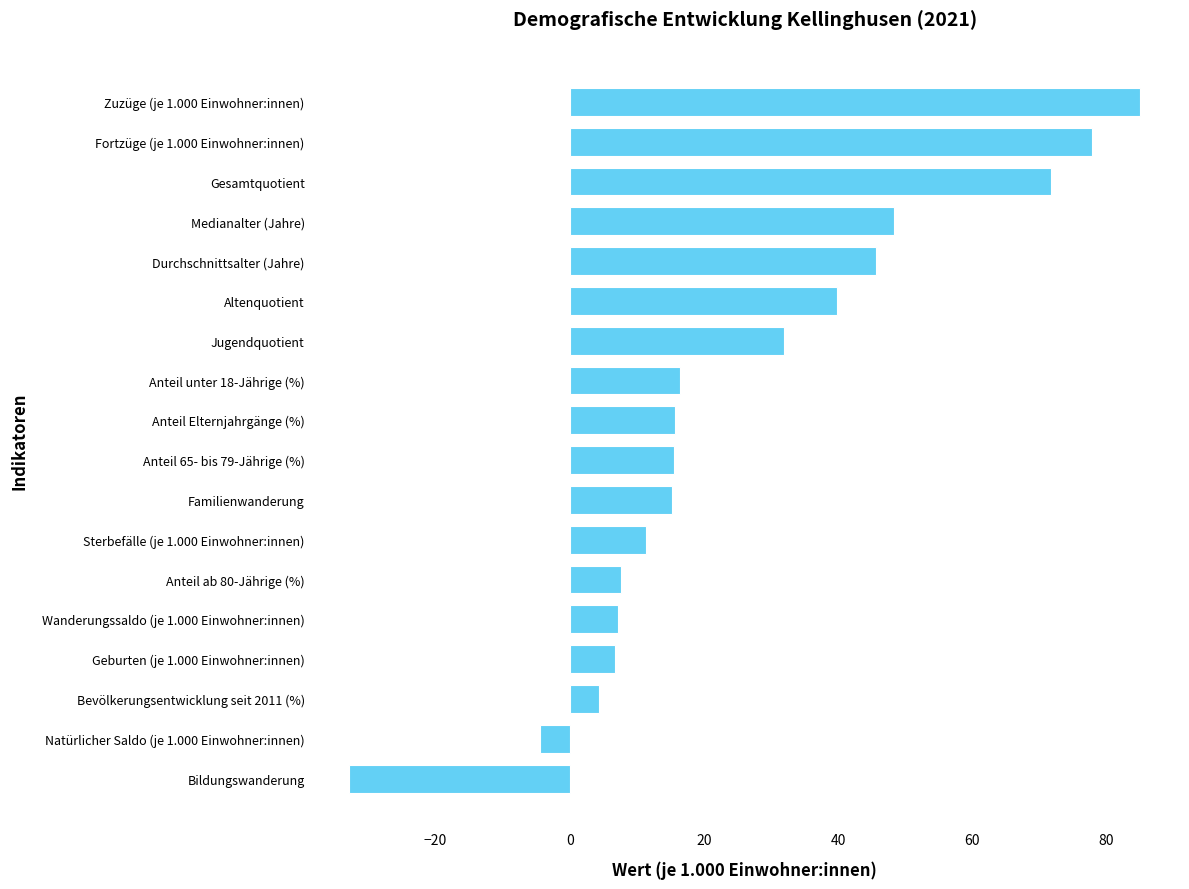

What is the maximum value shown in the chart?

85.1